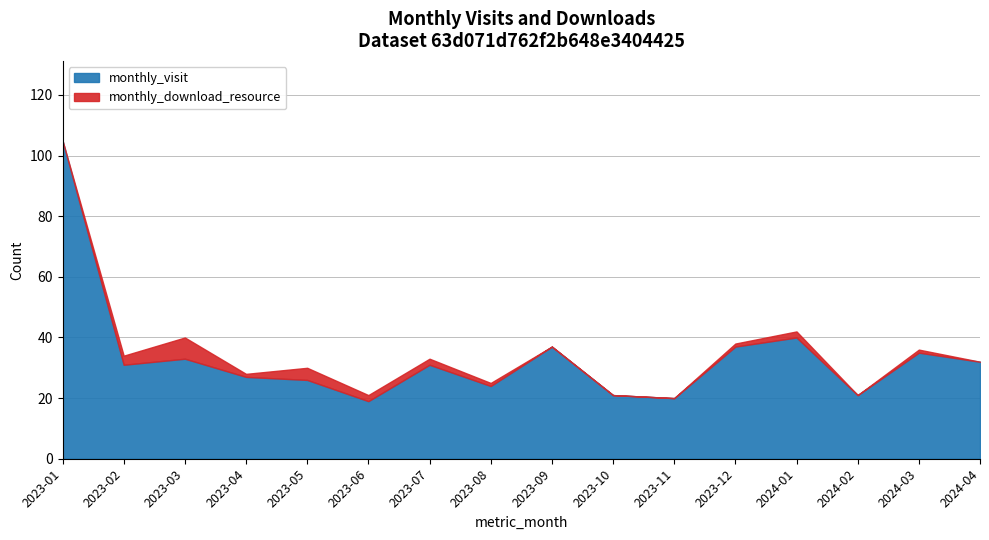

True or false: monthly_visit has more than 0 points higher than both neighbors.

True